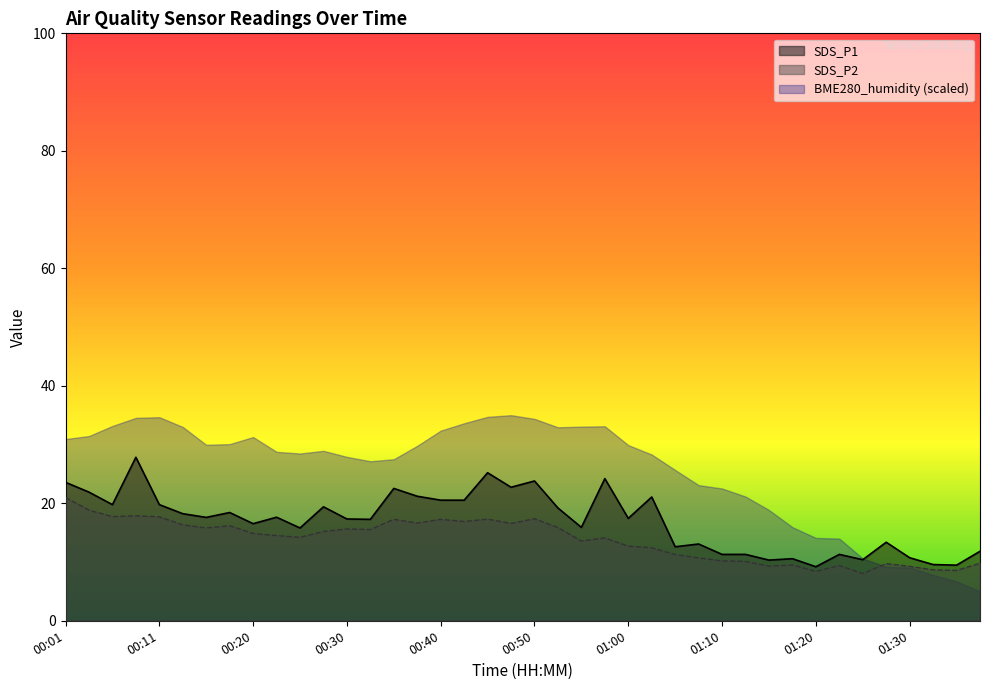

True or false: SDS_P2 has a value of 7.6 at 00:48.

False